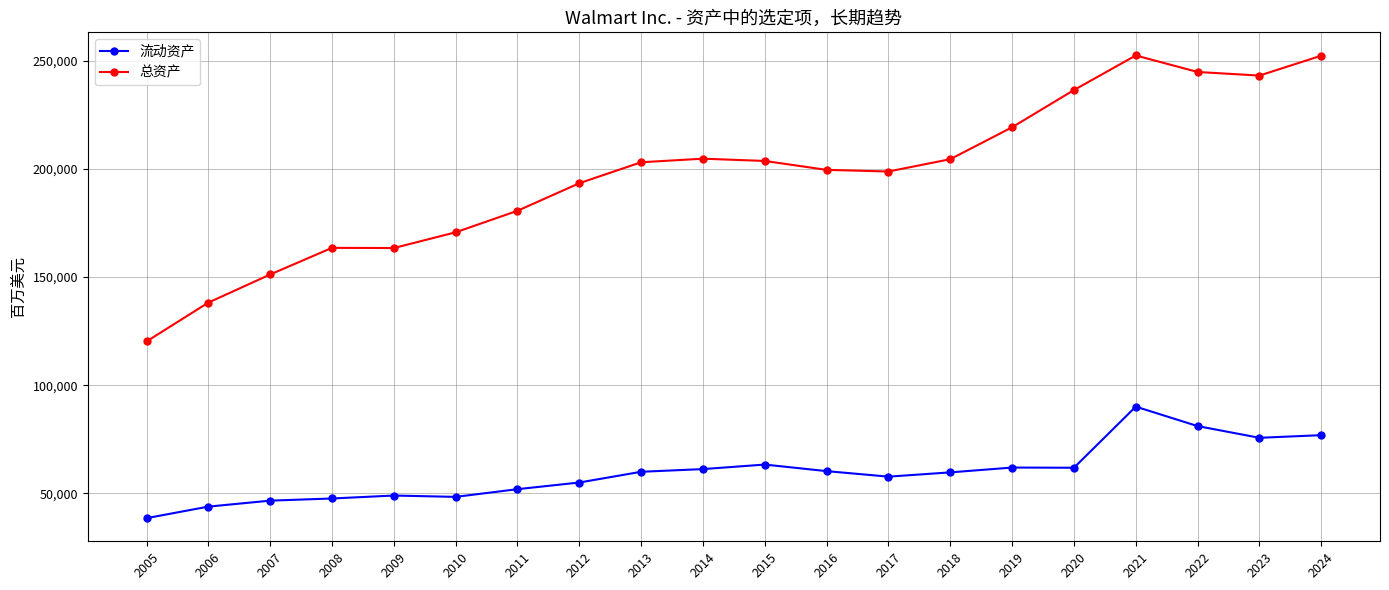

What is the sum of the 总资产 values at 2020 and 2018?

441017